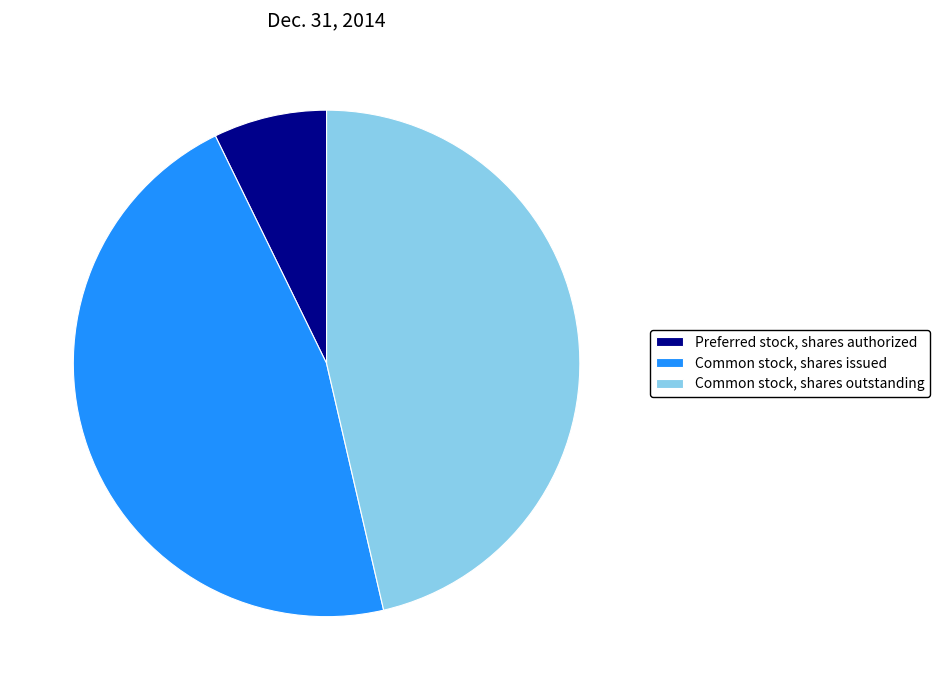

True or false: Preferred stock, shares authorized accounts for 7% of the total.

True